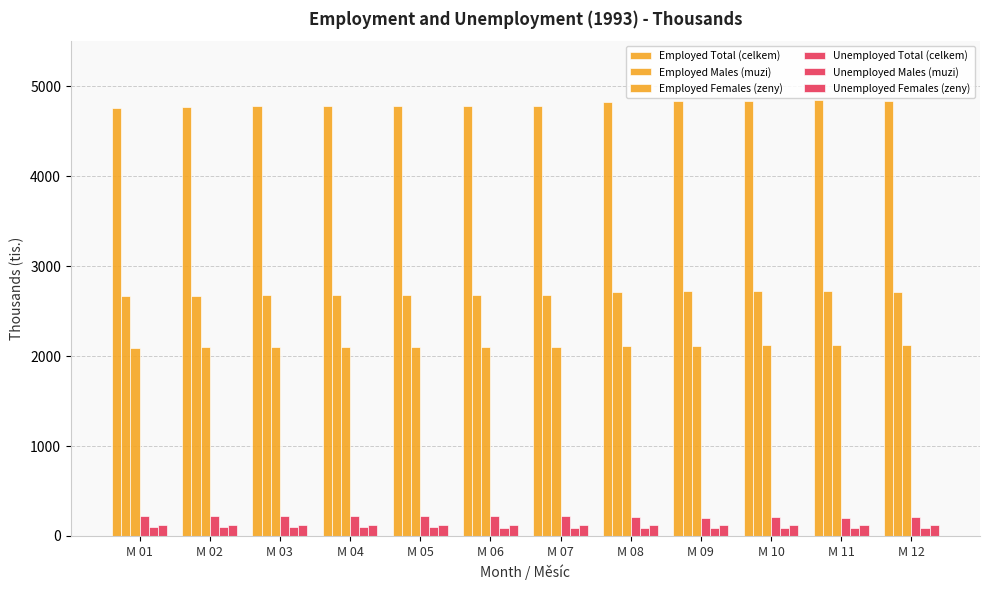

Where is Unemployed Females (zeny) nearest to the value 121?

M 08